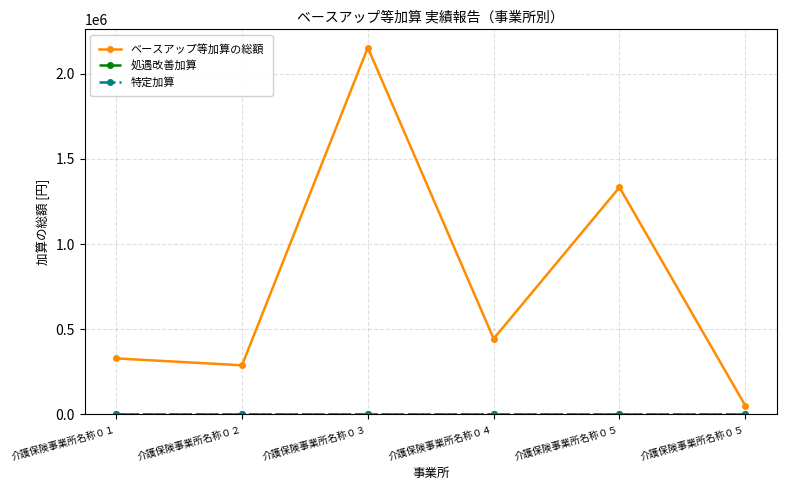

Is this an area chart (filled region under the line)?

No